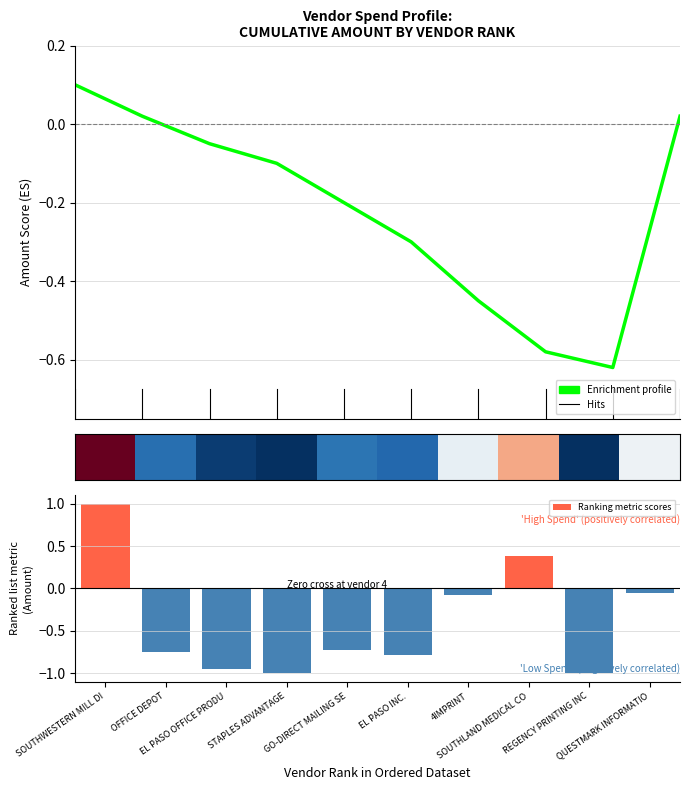

What is the label of the 5th bar from the right?

EL PASO INC.